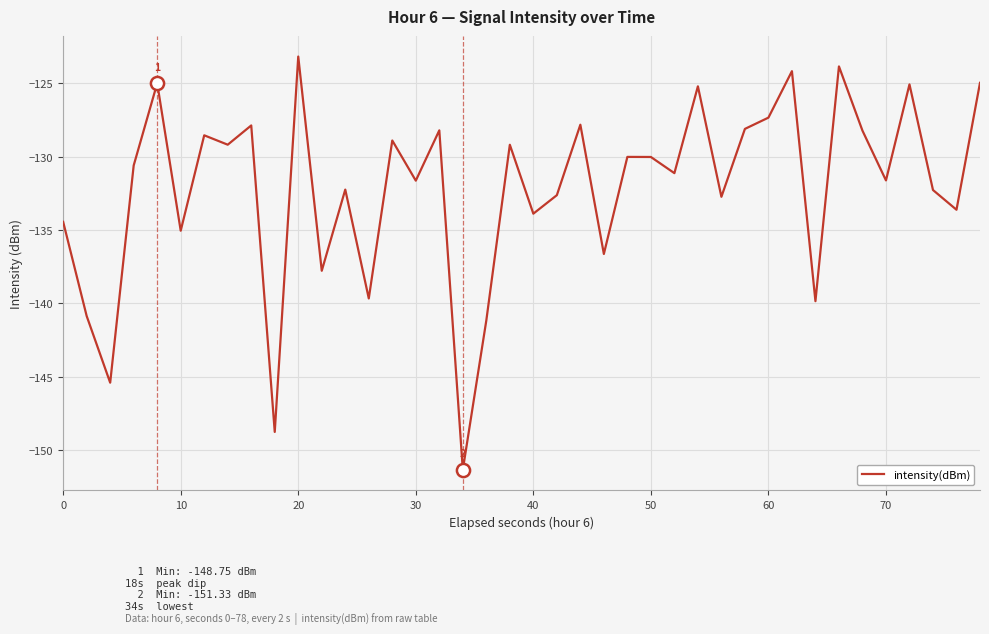

What is the difference between the maximum and minimum values?

28.1